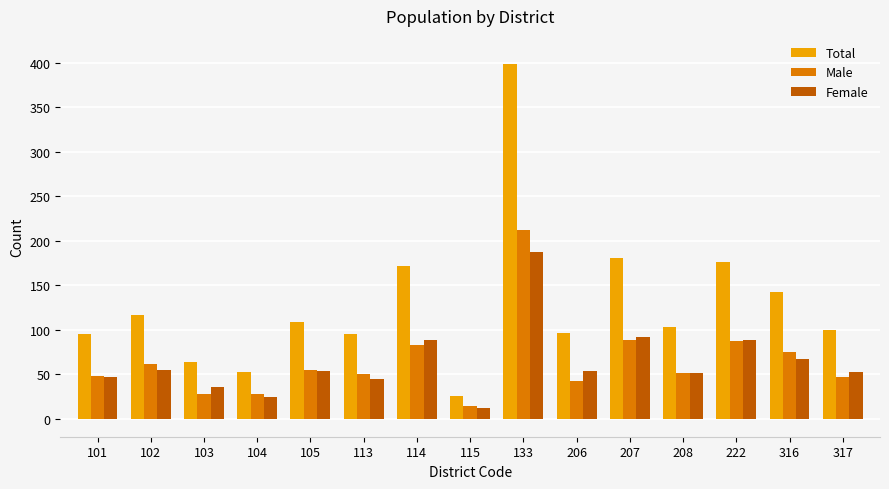

True or false: Total has a value of 64 at 103.

True